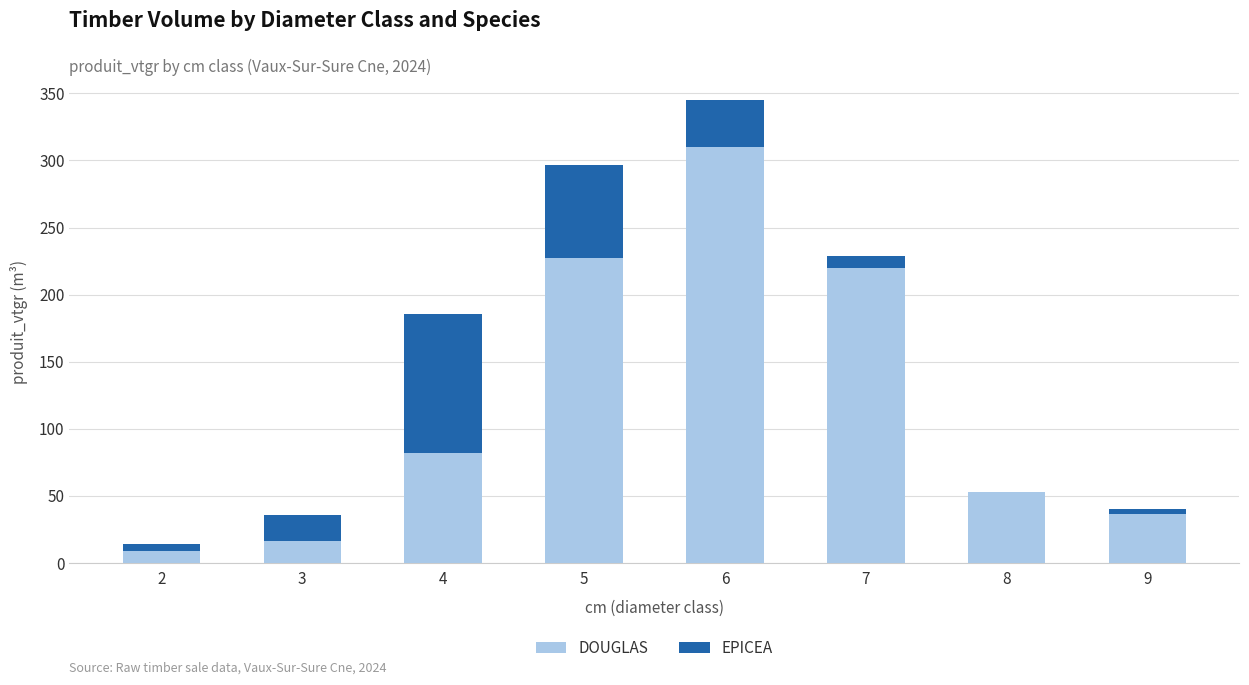

What is the total value across all series at 3?

36.0